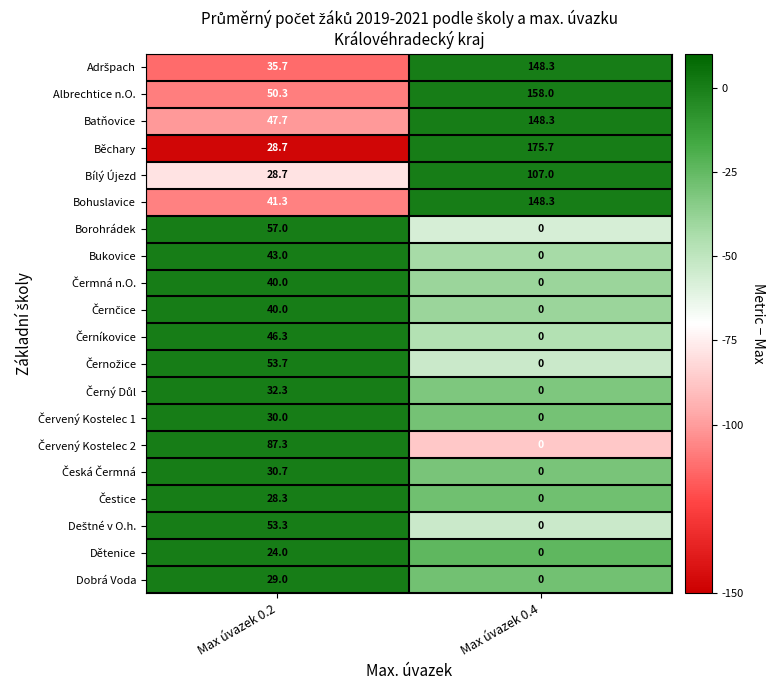

Which series has the largest total across all categories?

Albrechtice n.O.